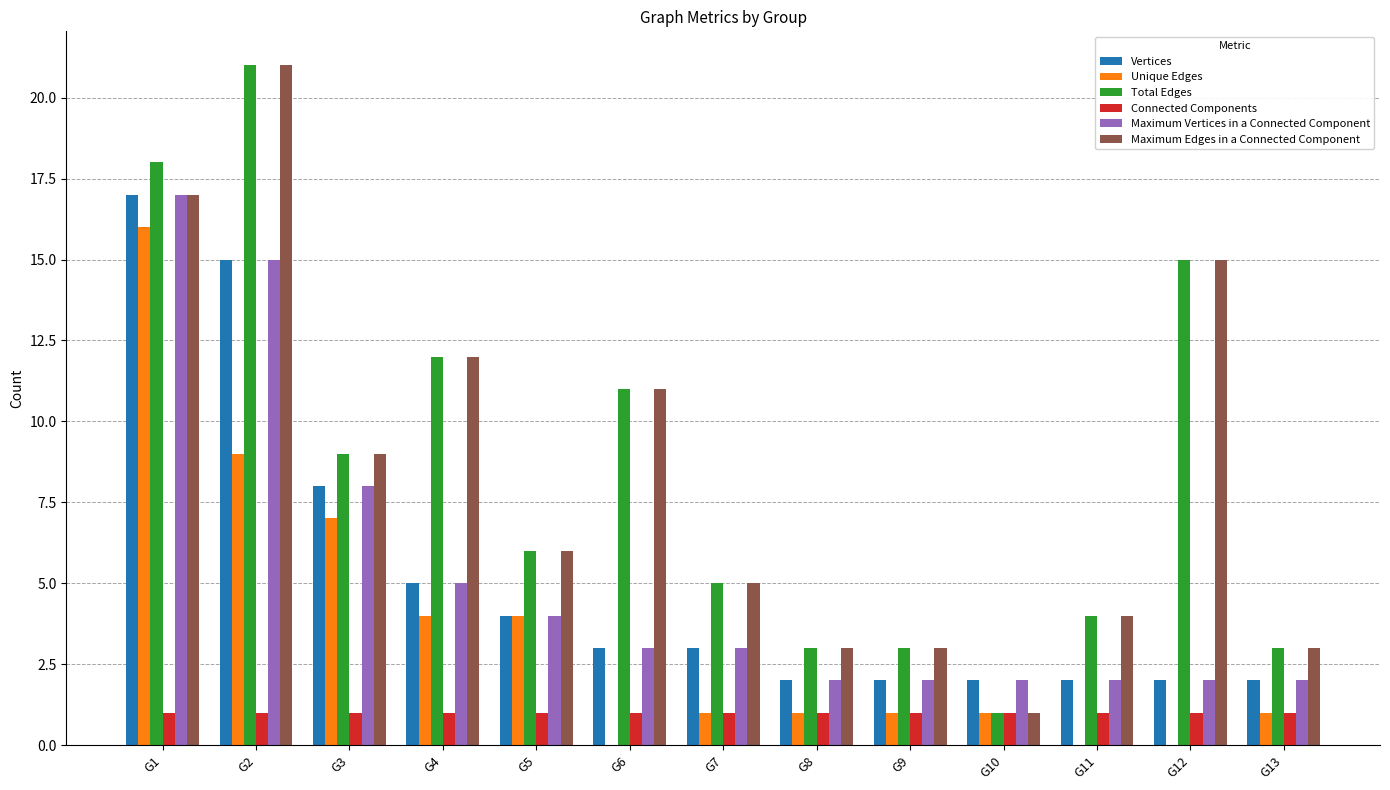

The value of Maximum Vertices in a Connected Component at G9 is 0. True or false?

False